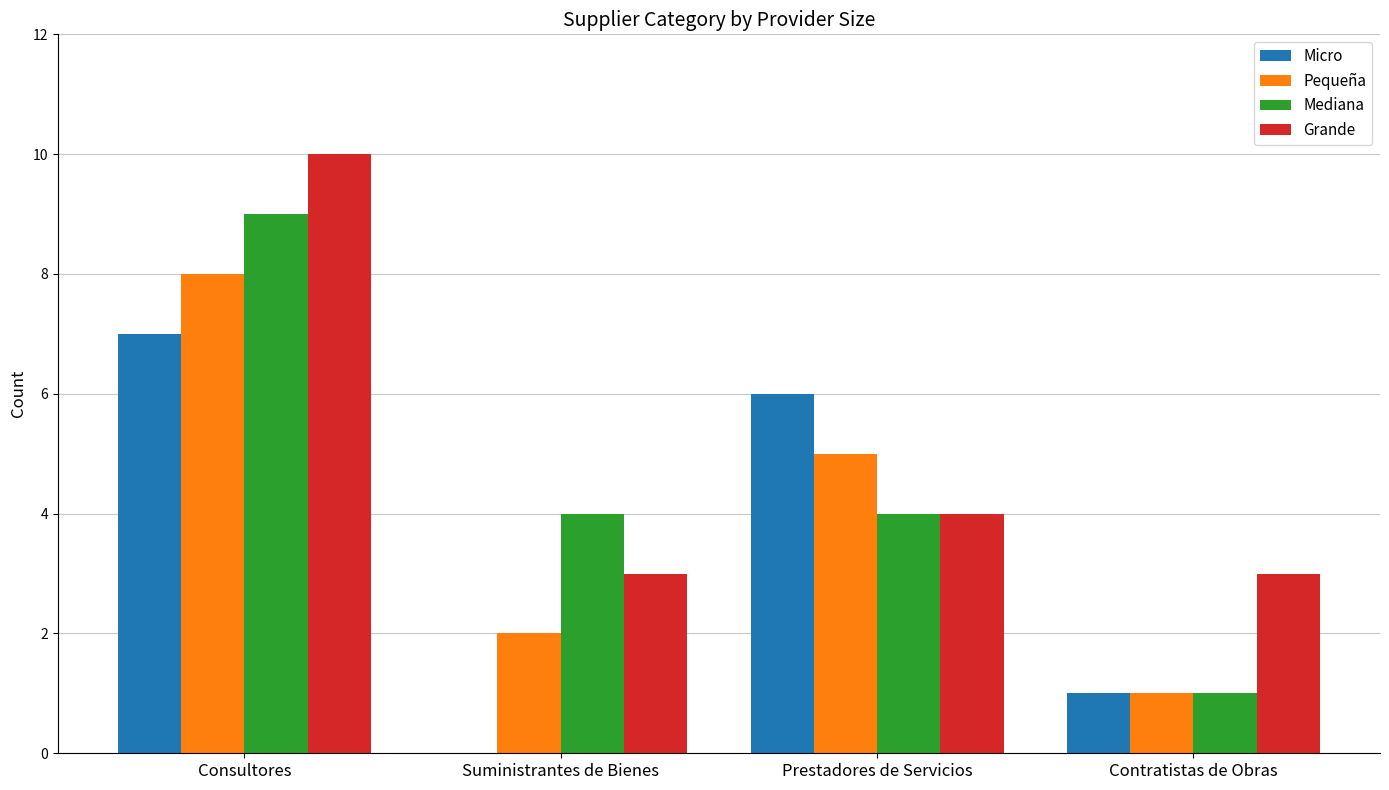

Does the chart contain stacked bars?

No